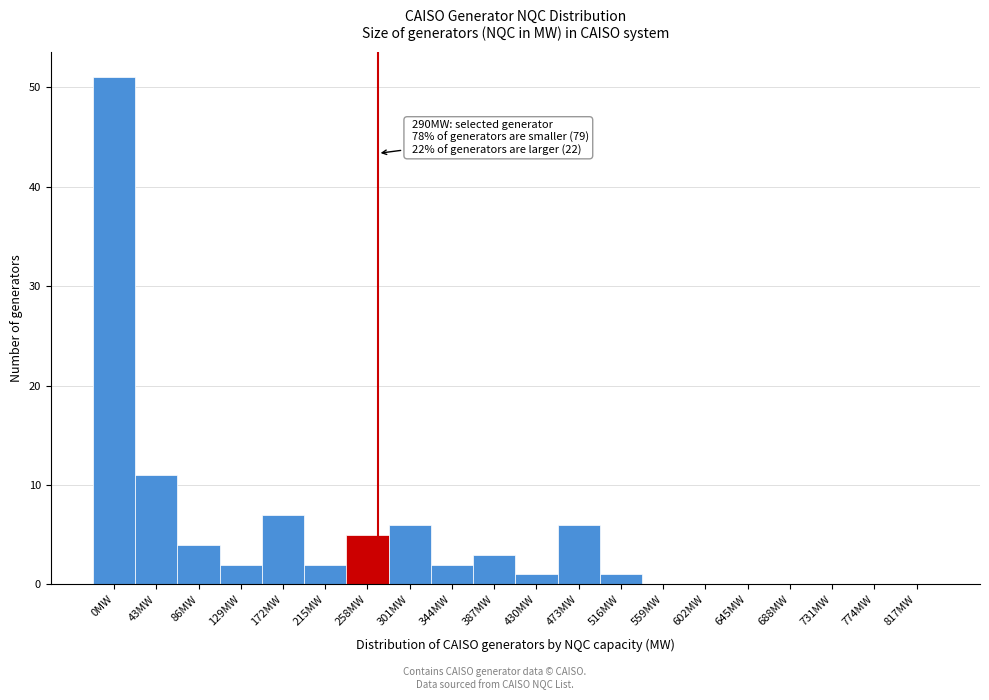

Reading left to right, list all the values displayed in this chart.

0MW=51	43MW=11	86MW=4	129MW=2	172MW=7	215MW=2	258MW=5	301MW=6	344MW=2	387MW=3	430MW=1	473MW=6	516MW=1	559MW=0	602MW=0	645MW=0	688MW=0	731MW=0	774MW=0	817MW=0